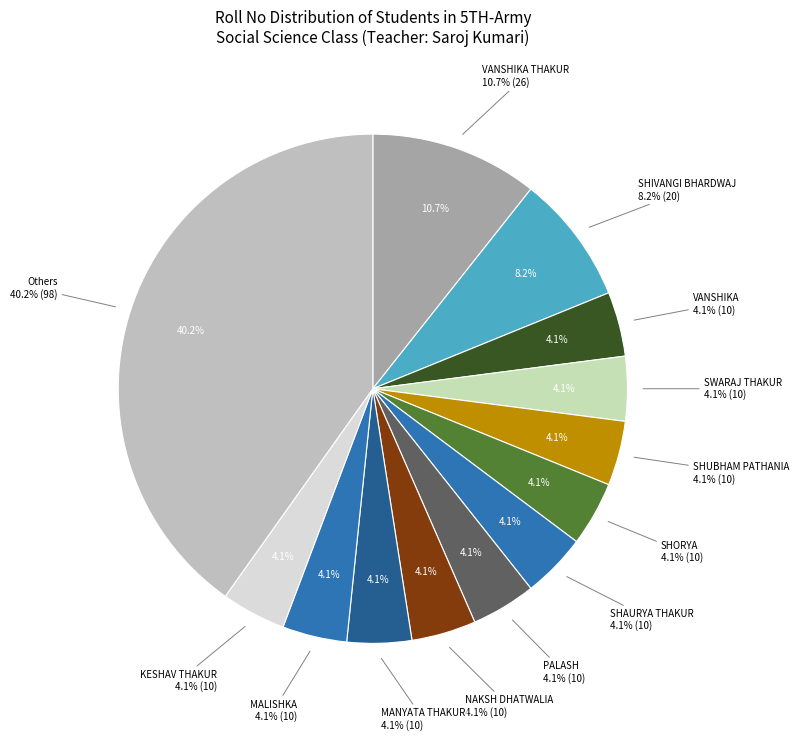

What portion of the pie excludes ANSH THAKUR?

96.3%